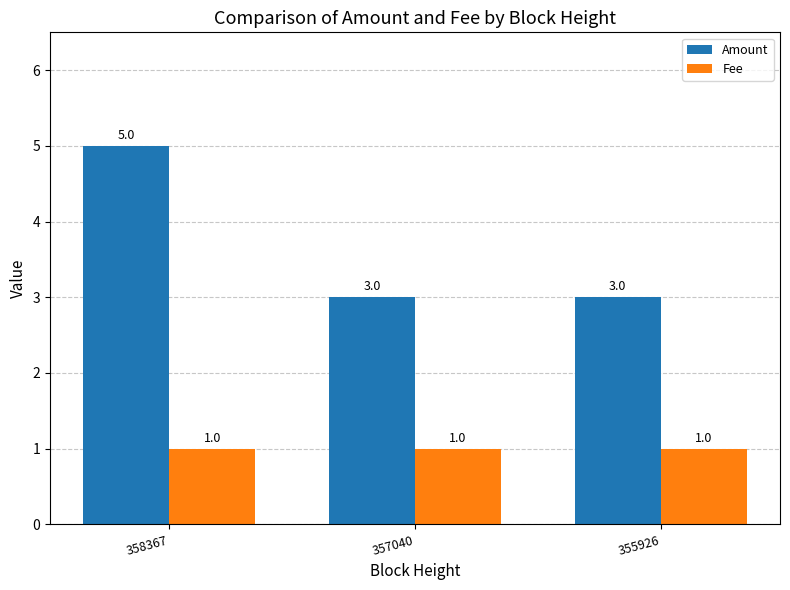

What is the difference between the maximum and second lowest values in the Amount series?

2